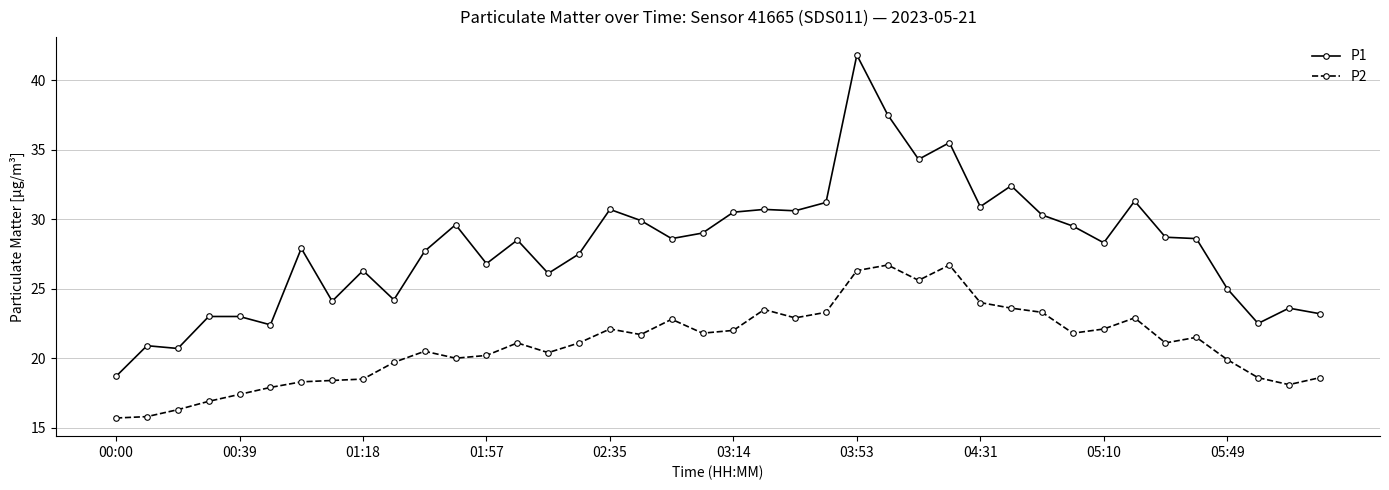

What is the value of the P2 point at the 38th from the left?

18.6